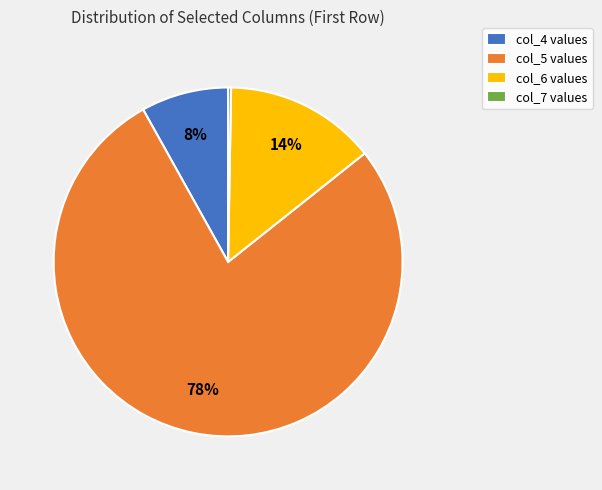

Between col_6 values and col_5 values, which is larger?

col_5 values